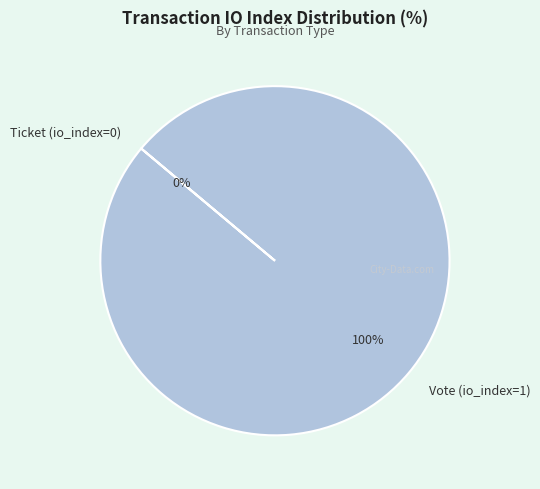

To the nearest percent, what percentage of the pie is Vote (io_index=1)?

100%